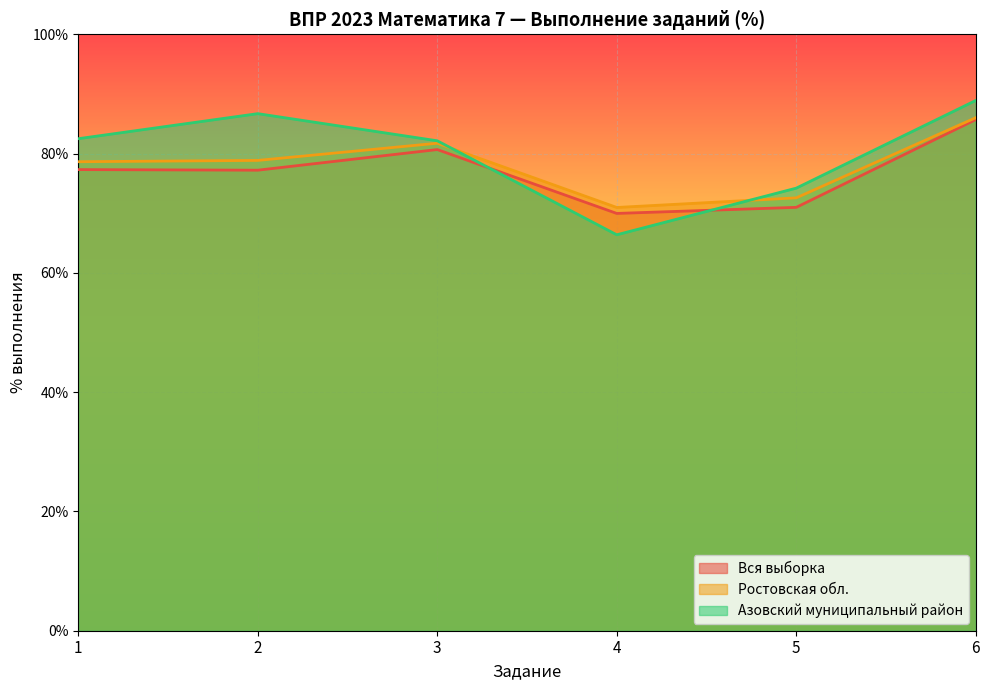

Which series has the widest spread of values?

Азовский муниципальный район